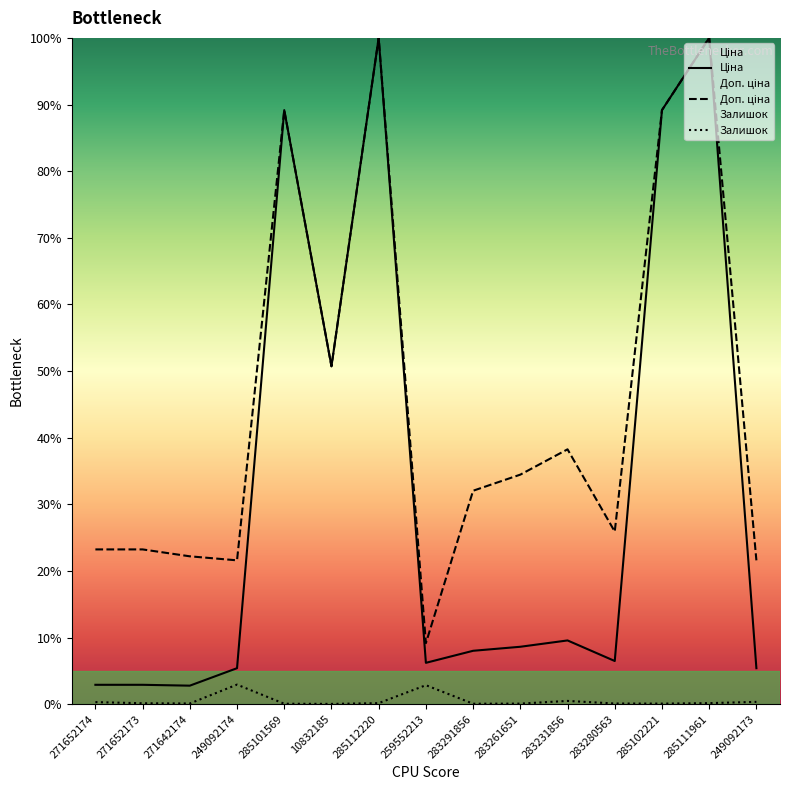

Reading left to right, extract all data points from this chart.

Ціна: 2.9	2.9	2.8	5.4	89.2	50.7	100.0	6.2	8.0	8.6	9.6	6.5	89.2	100.0	5.4
Доп. ціна: 23.2	23.2	22.2	21.6	89.2	50.7	100.0	9.2	32.0	34.4	38.2	25.9	89.2	100.0	21.6
Залишок: 0.3	0.1	0.1	2.9	0.1	0.0	0.2	2.8	0.1	0.1	0.5	0.1	0.1	0.2	0.3